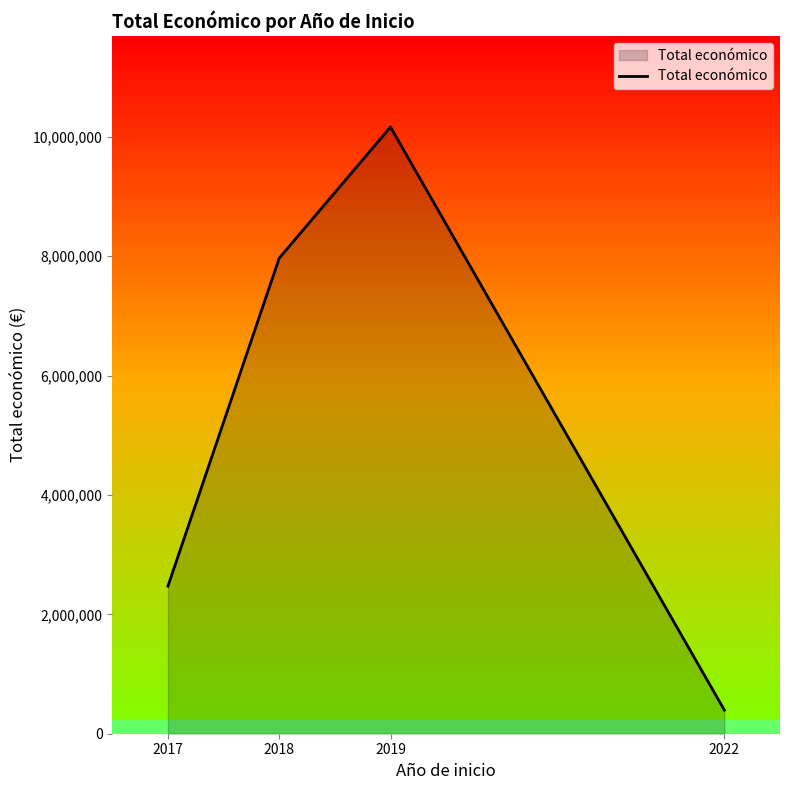

List the labels in order of value, smallest first.

2022, 2017, 2018, 2019